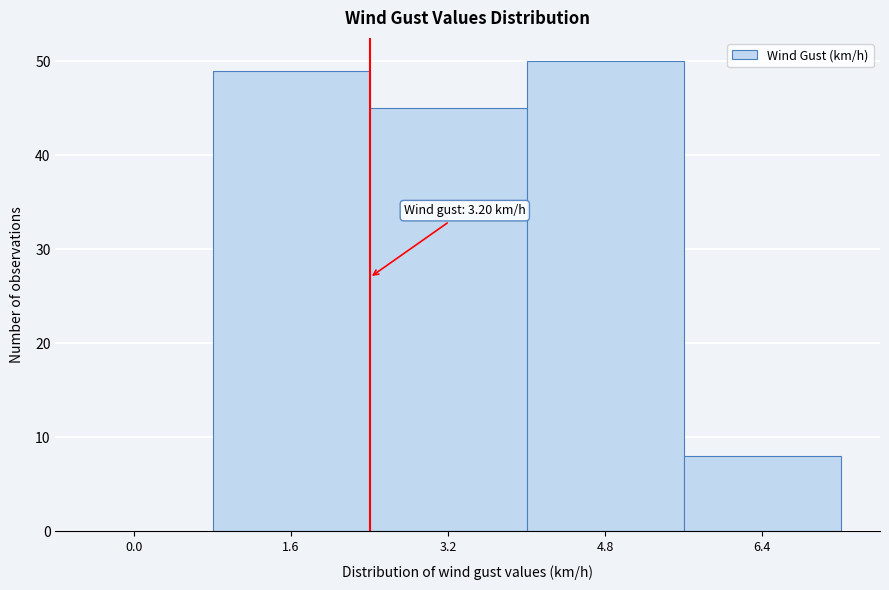

Reading left to right, list all the values displayed in this chart.

0.0=0	1.6=49	3.2=45	4.8=50	6.4=8